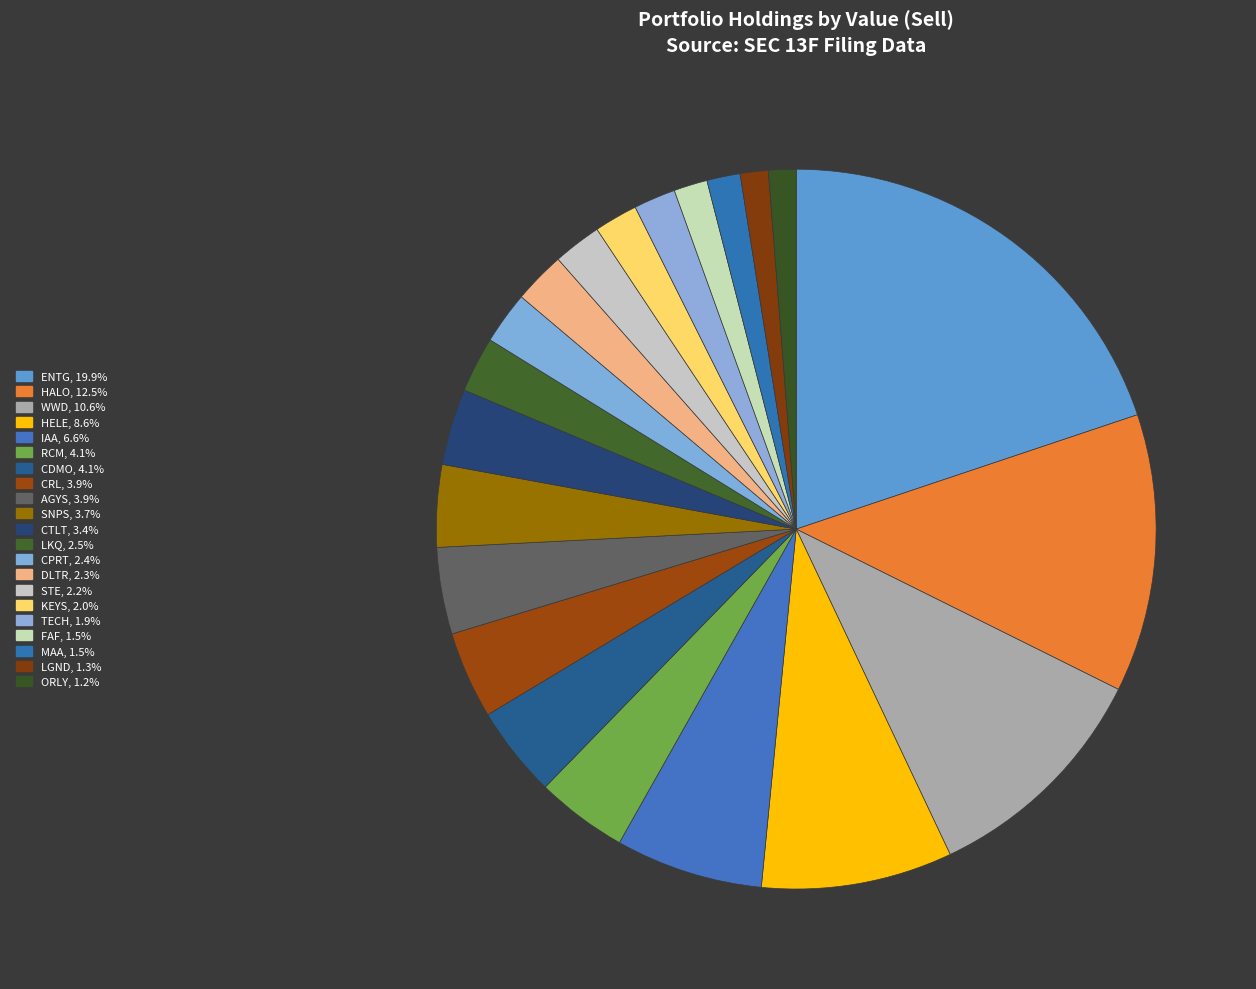

What is the change in value from CPRT to FAF?

-8260000